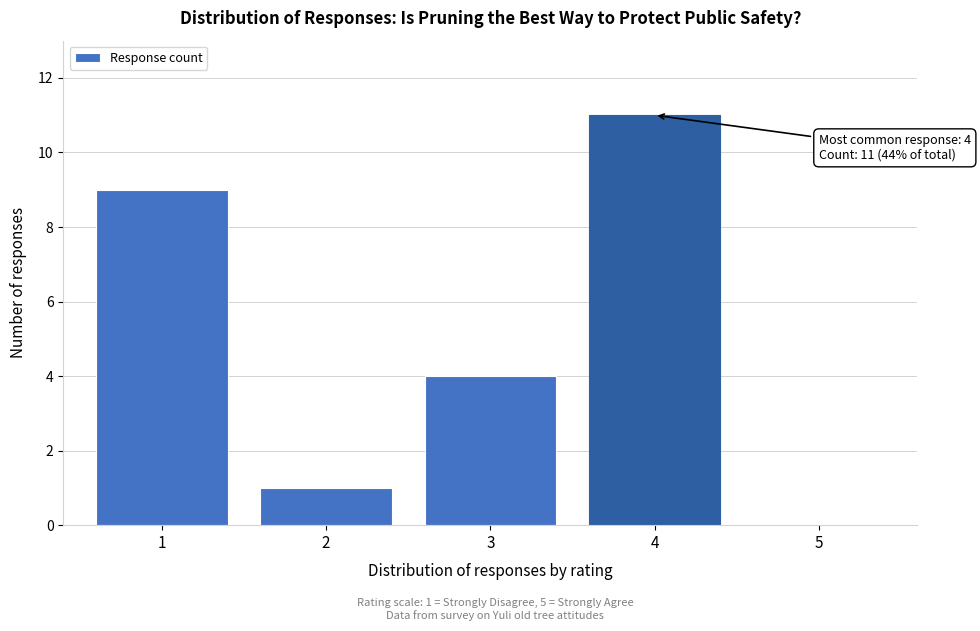

Reading left to right, transcribe all the data shown in this chart.

1=9	2=1	3=4	4=11	5=0